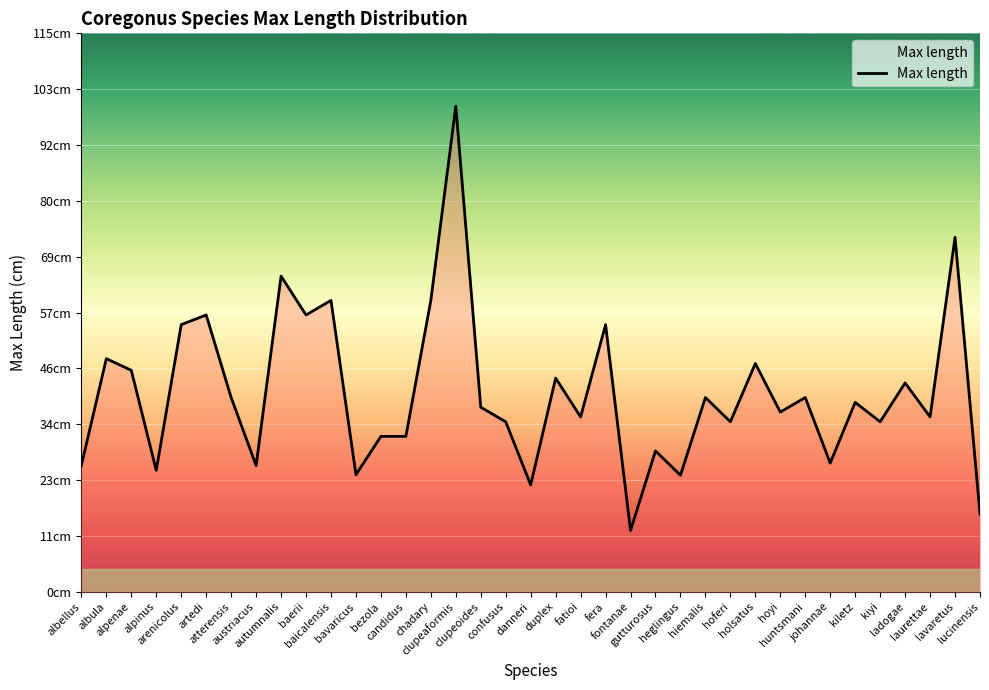

What is the value of the 2nd point from the left?

48.0